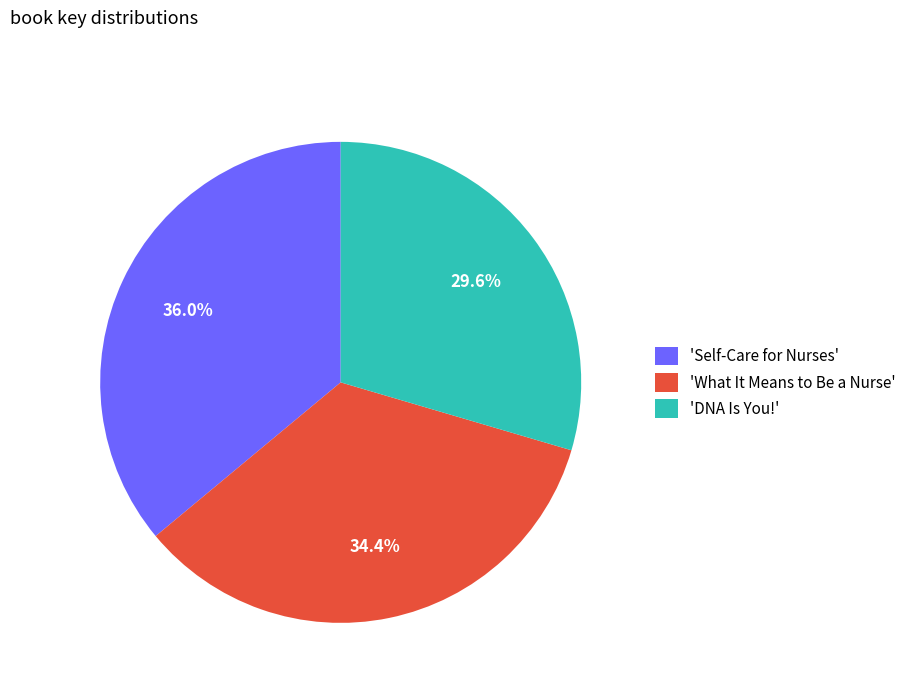

Which category has the biggest portion of the pie?

'Self-Care for Nurses'